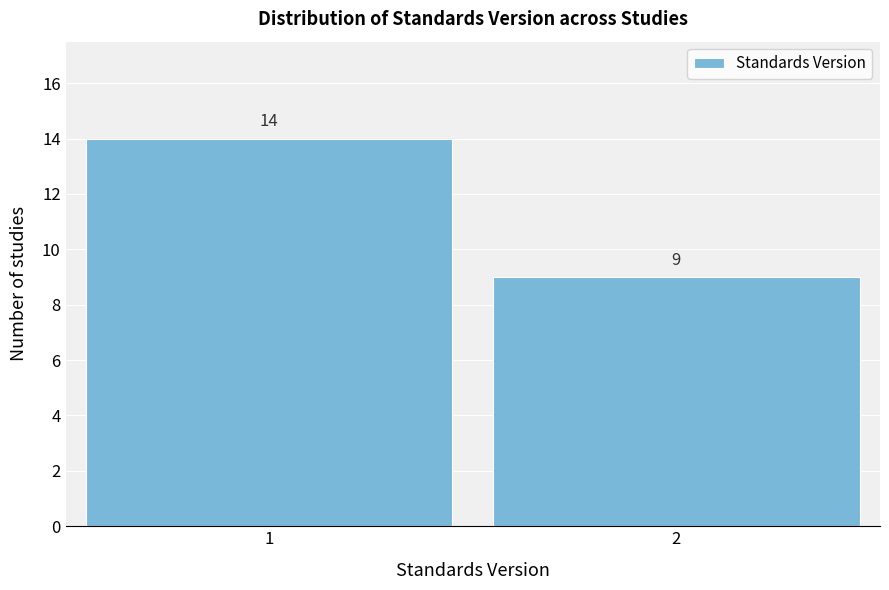

Reading left to right, transcribe all the data shown in this chart.

14	9